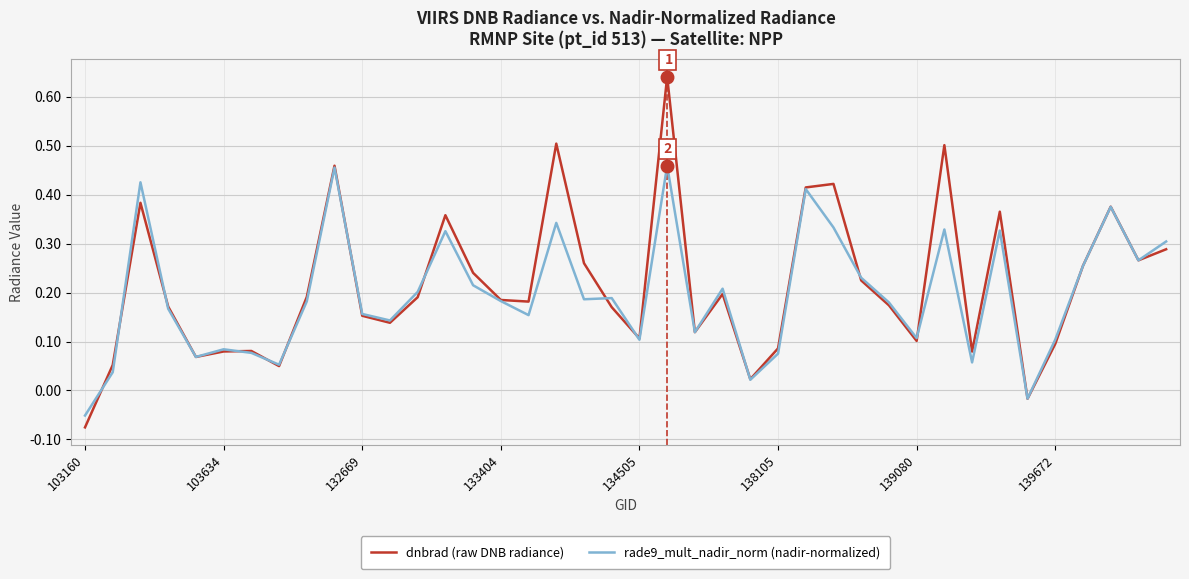

Which series has the largest range (max minus min)?

dnbrad (raw DNB radiance)